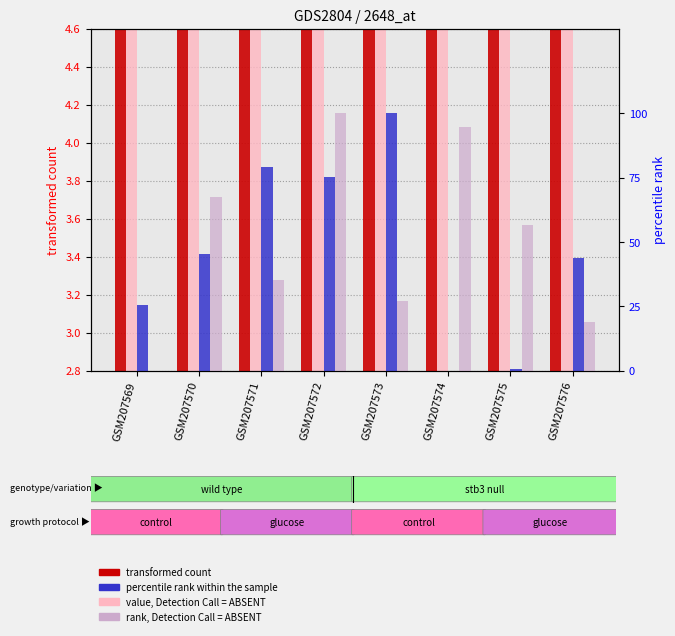

List the series in order of their peak value, highest first.

percentile rank within the sample, rank, Detection Call = ABSENT, transformed count, value, Detection Call = ABSENT